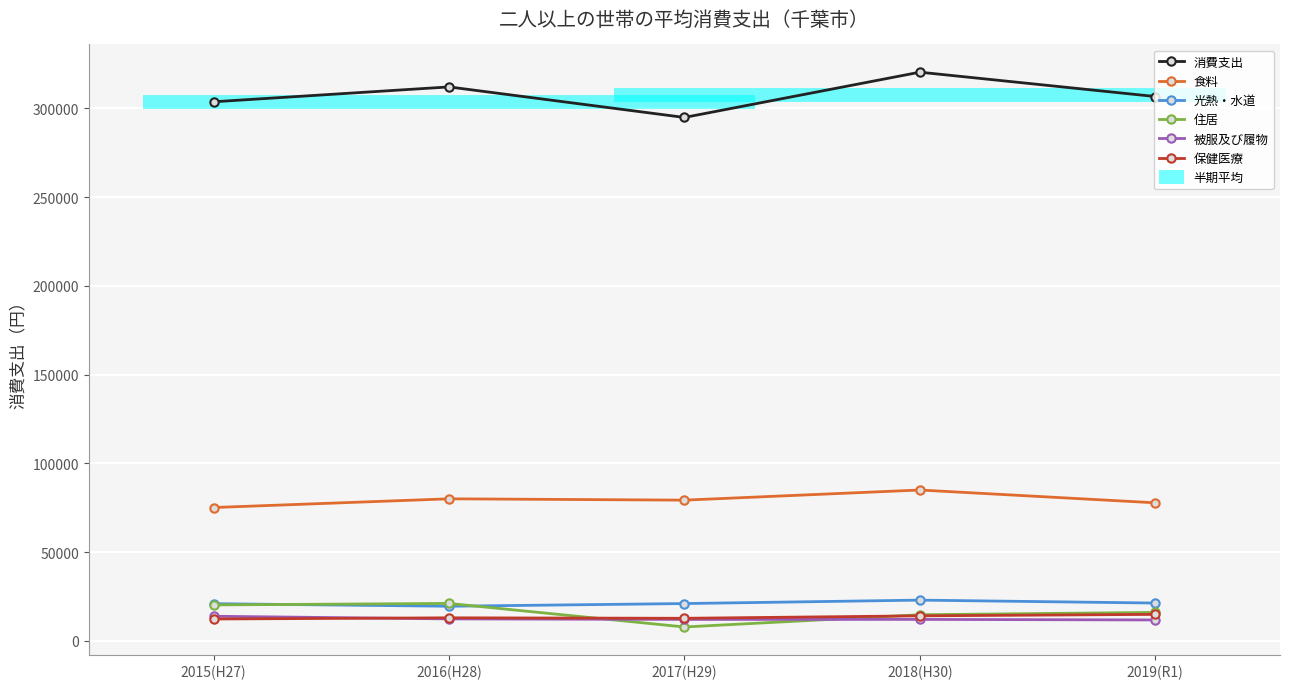

What is the total value across all series at 2015(H27)?

446202